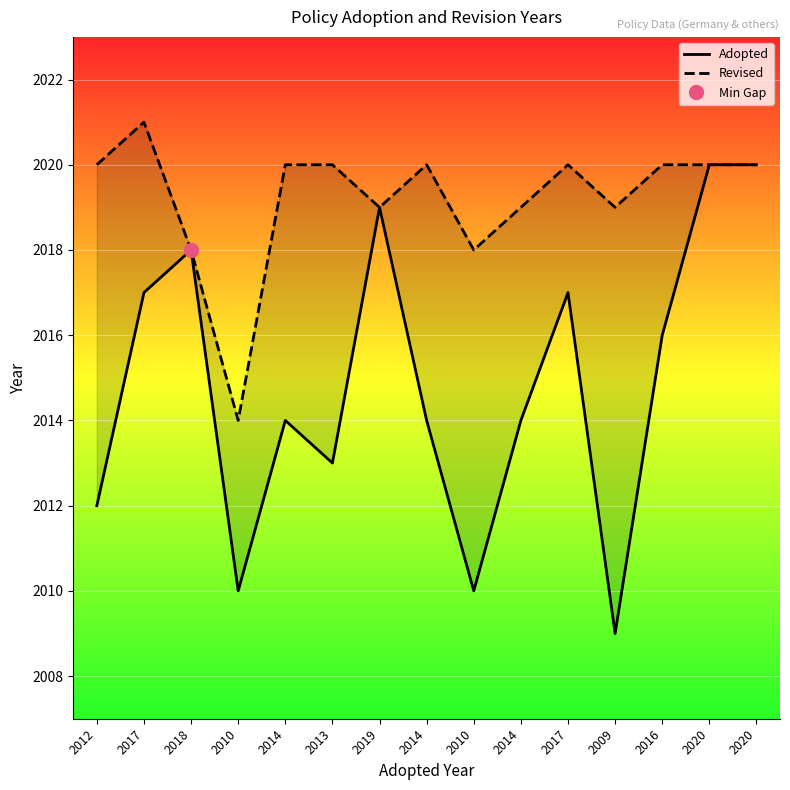

At how many categories does at least one series exceed 2015?

14